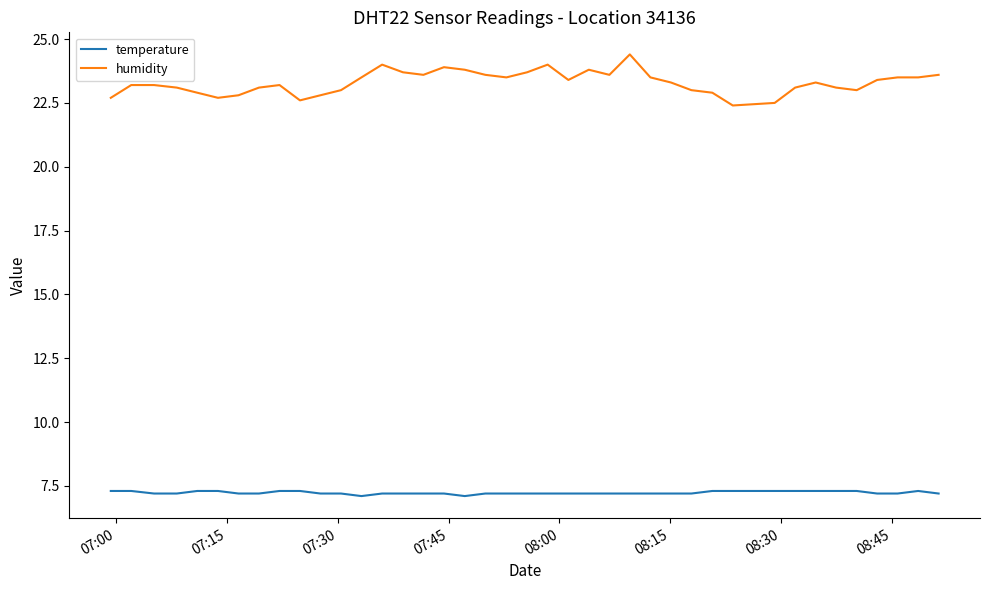

What is the greatest value displayed?

24.4